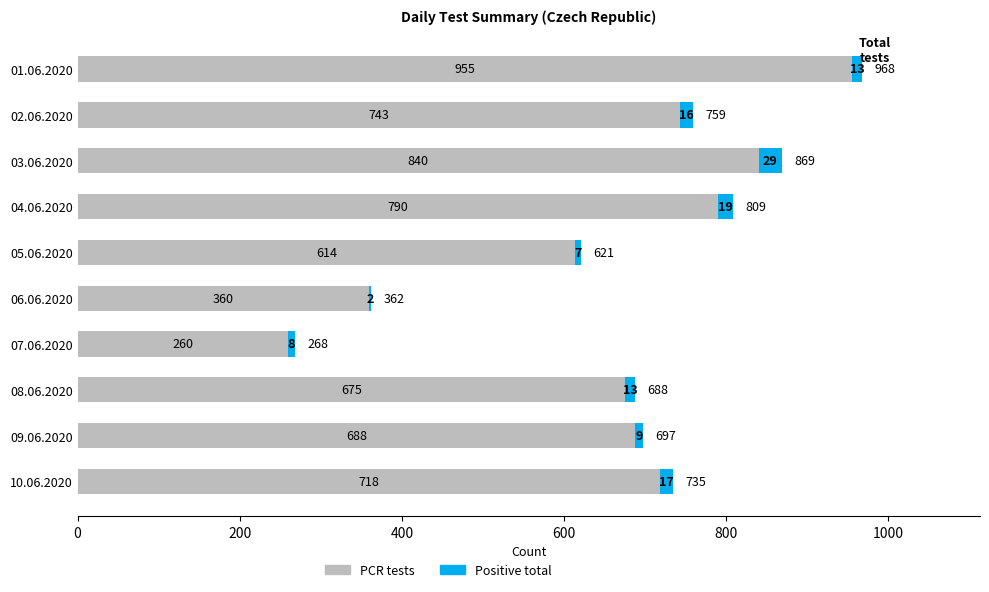

At which label is PCR tests closest to 607?

05.06.2020